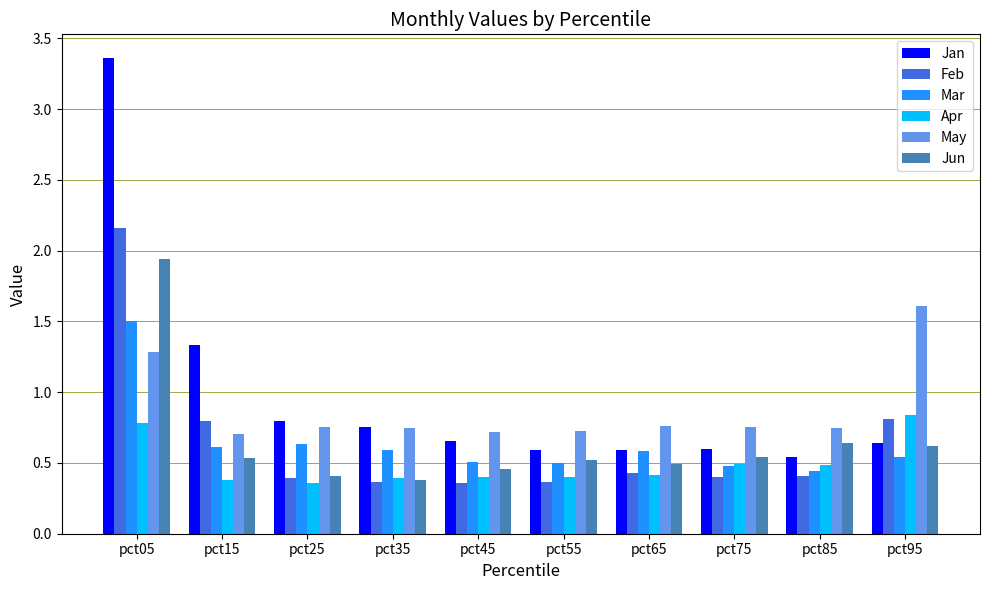

At which label is Mar closest to 0?

pct85